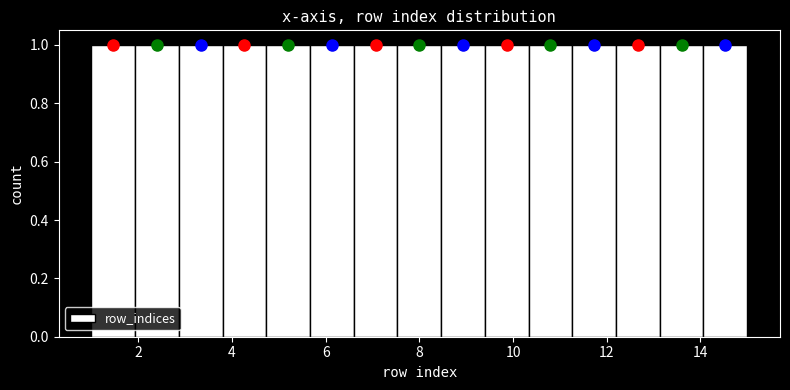

Reading left to right, transcribe this chart: for each bar, give the range it covers on the x-axis and its height. Neither the bar edges nor the heights are printed on the chart, so give them approximately, as read against the axes.

1.0 to 2.0: 1
2.0 to 2.8: 1
2.8 to 3.8: 1
3.8 to 4.8: 1
4.8 to 5.6: 1
5.6 to 6.6: 1
6.6 to 7.6: 1
7.6 to 8.4: 1
8.4 to 9.4: 1
9.4 to 10.4: 1
10.4 to 11.2: 1
11.2 to 12.2: 1
12.2 to 13.2: 1
13.2 to 14.0: 1
14.0 to 15.0: 1